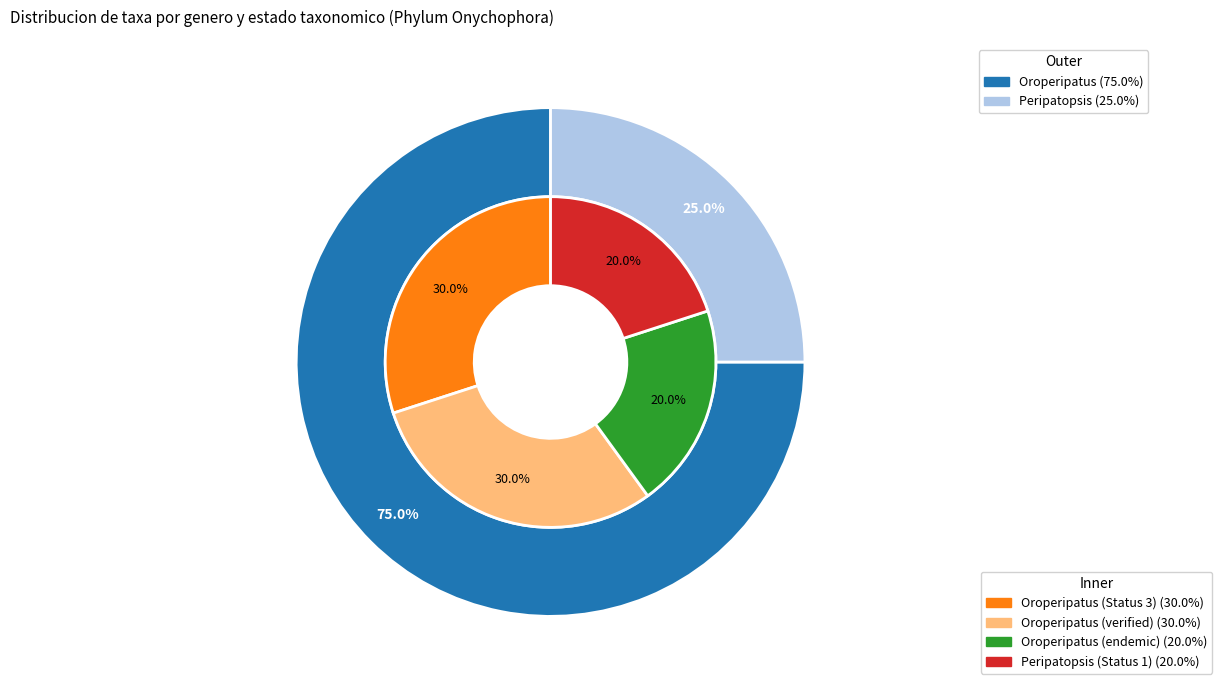

To the nearest percent, what is the combined percentage of Peripatopsis and Oroperipatus?

100%